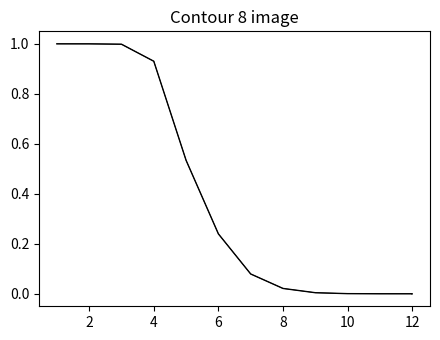

True or false: perc_gte_thin has more than 1 points higher than both neighbors.

False